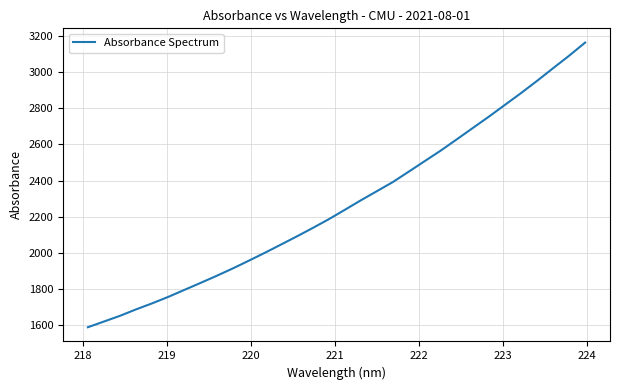

What is the minimum value shown in the chart?

1588.3